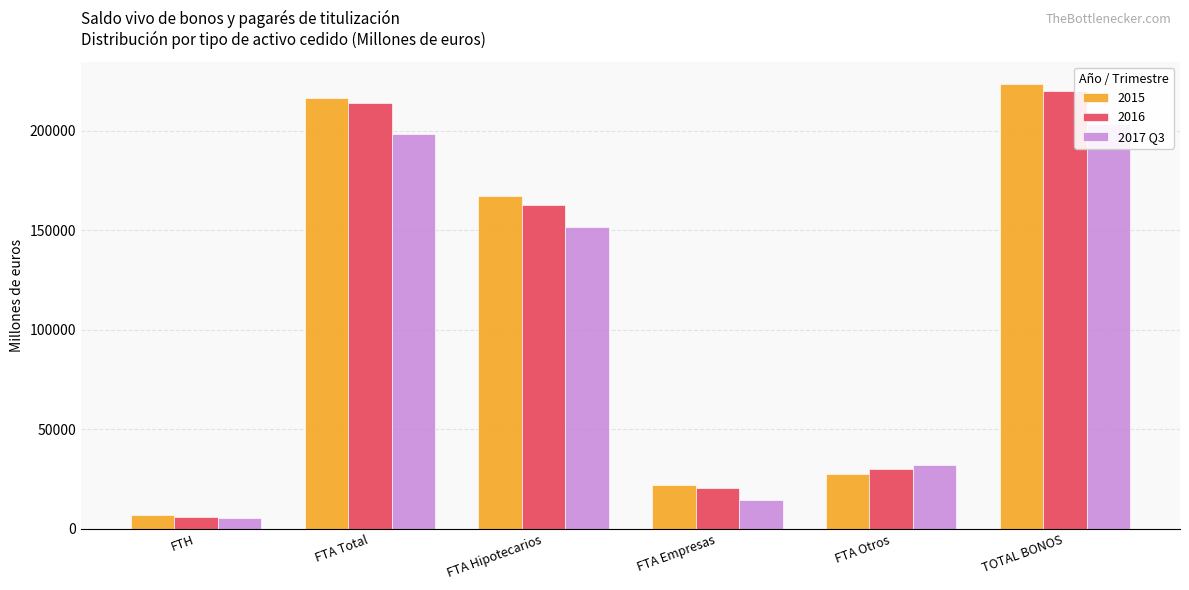

Which has a higher value, FTA Total or TOTAL BONOS?

TOTAL BONOS